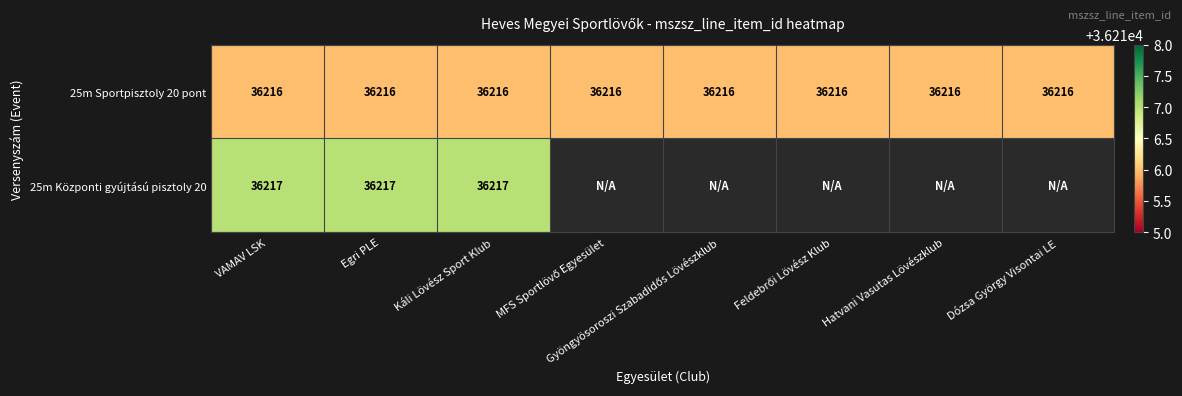

What is the sum of all 25m Sportpisztoly 20 pont values?

289728